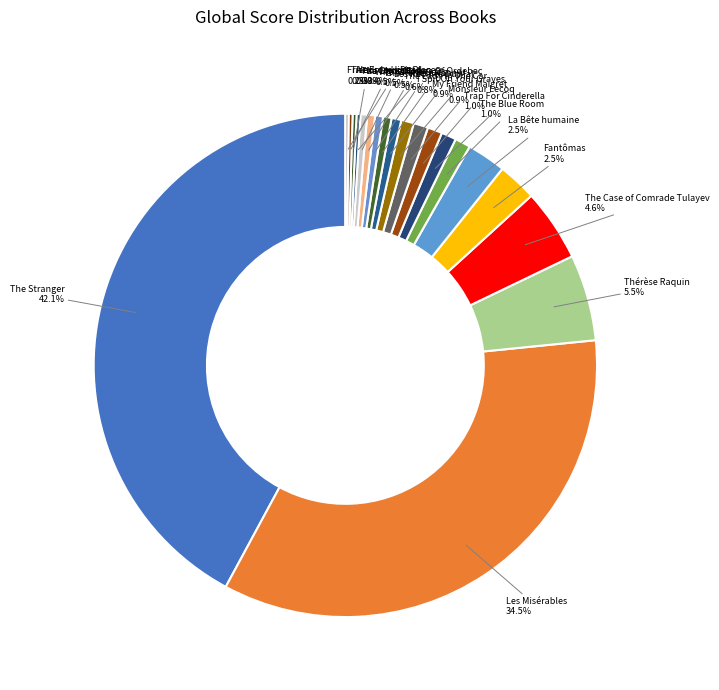

Is there any slice that represents more than half of the pie?

No